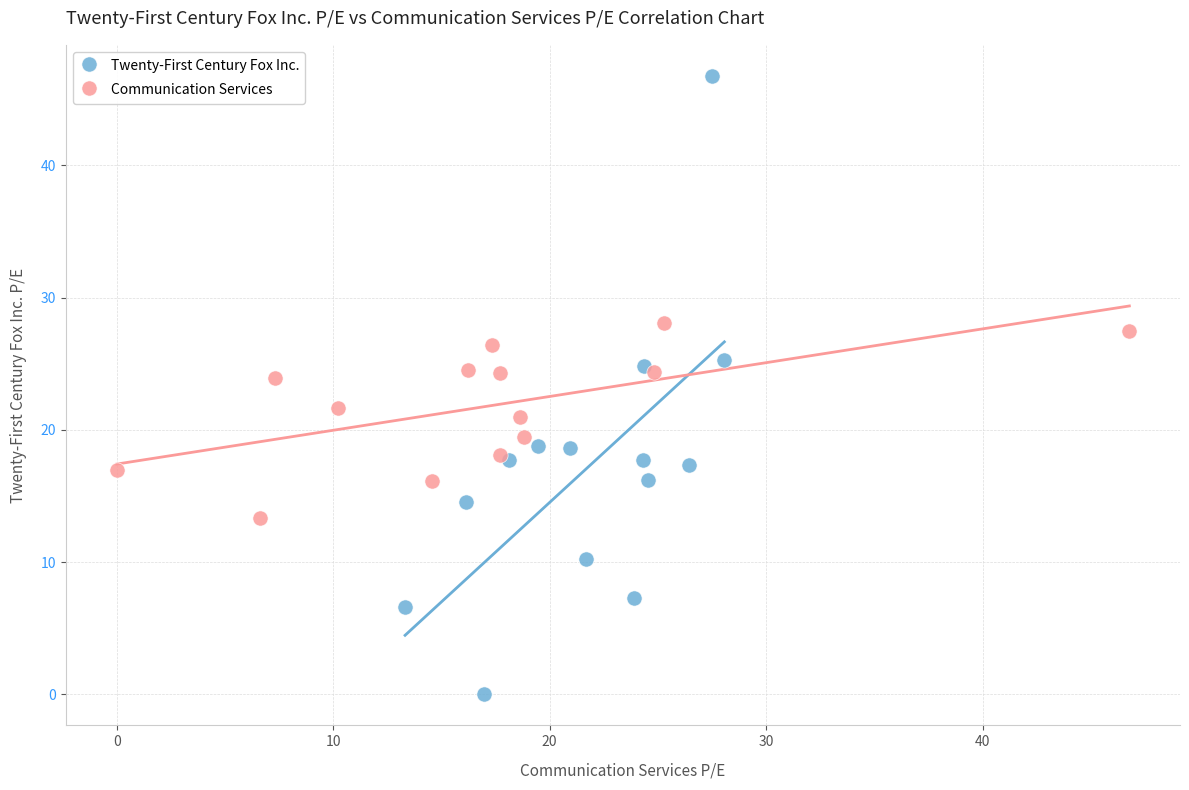

Which series has the widest spread of Y values?

Twenty-First Century Fox Inc.